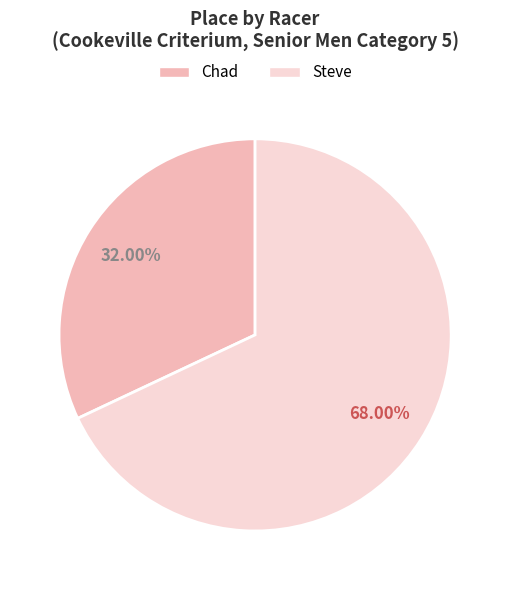

What is the largest slice in the pie chart?

Steve